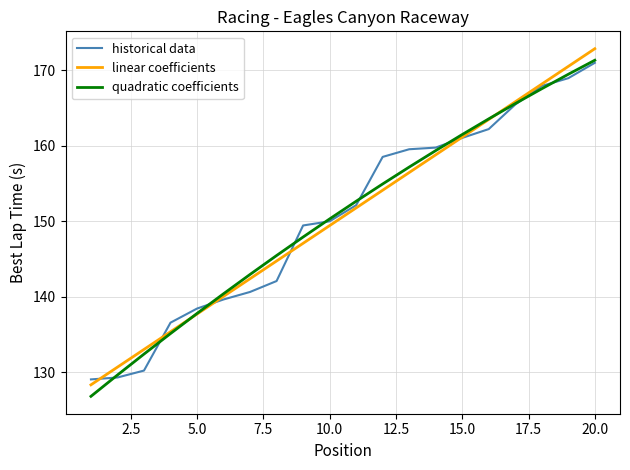

True or false: linear coefficients has more than 0 interior local peaks.

False